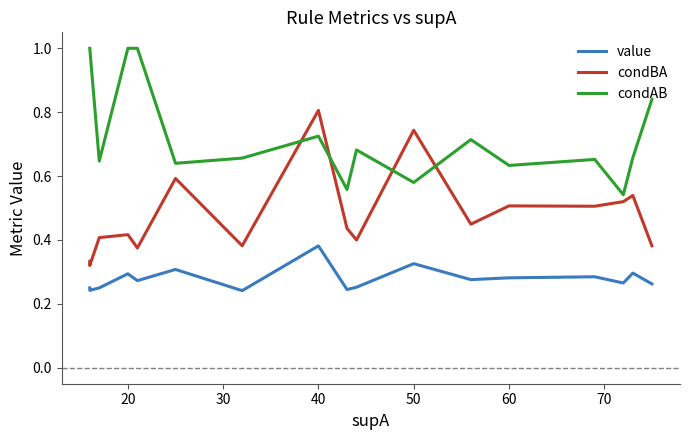

Is the value of condAB at 9 greater than the value of value at 10?

Yes